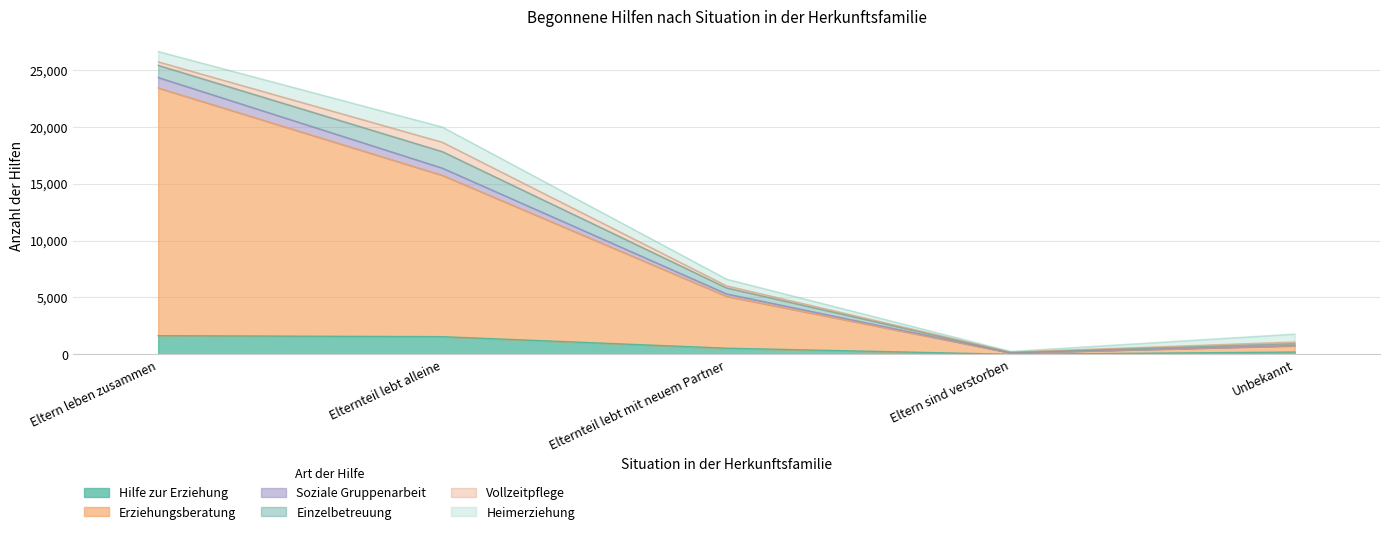

What is the total value across all series at Elternteil lebt alleine?

19964